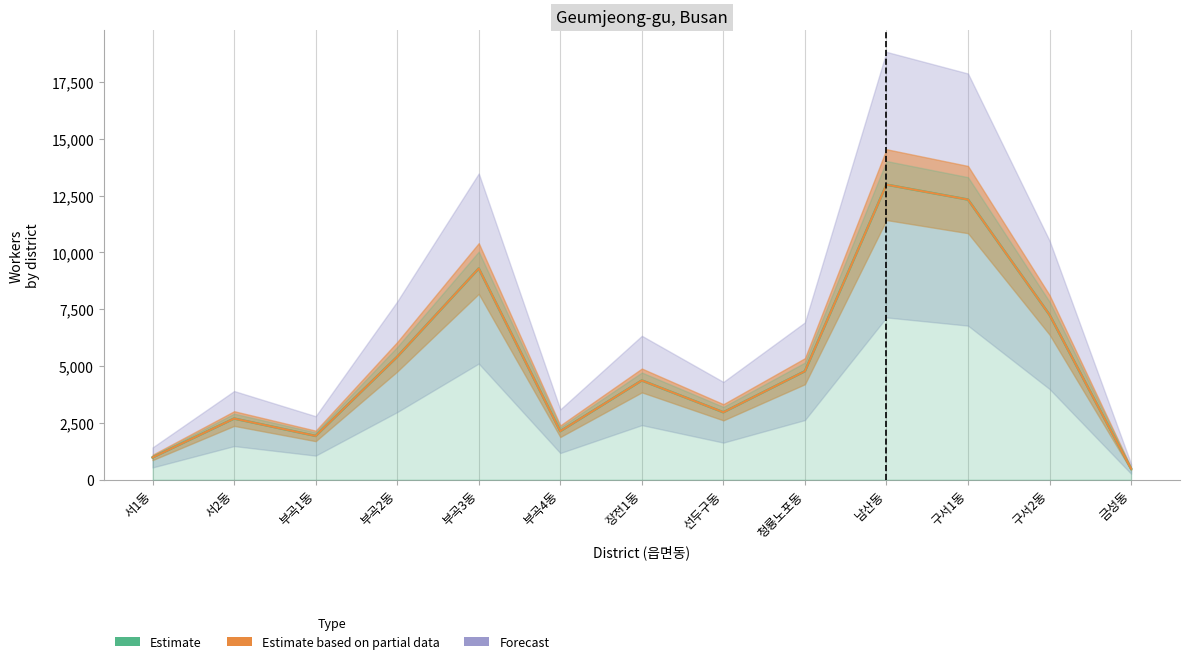

What is the approximate value at 서1동?

980